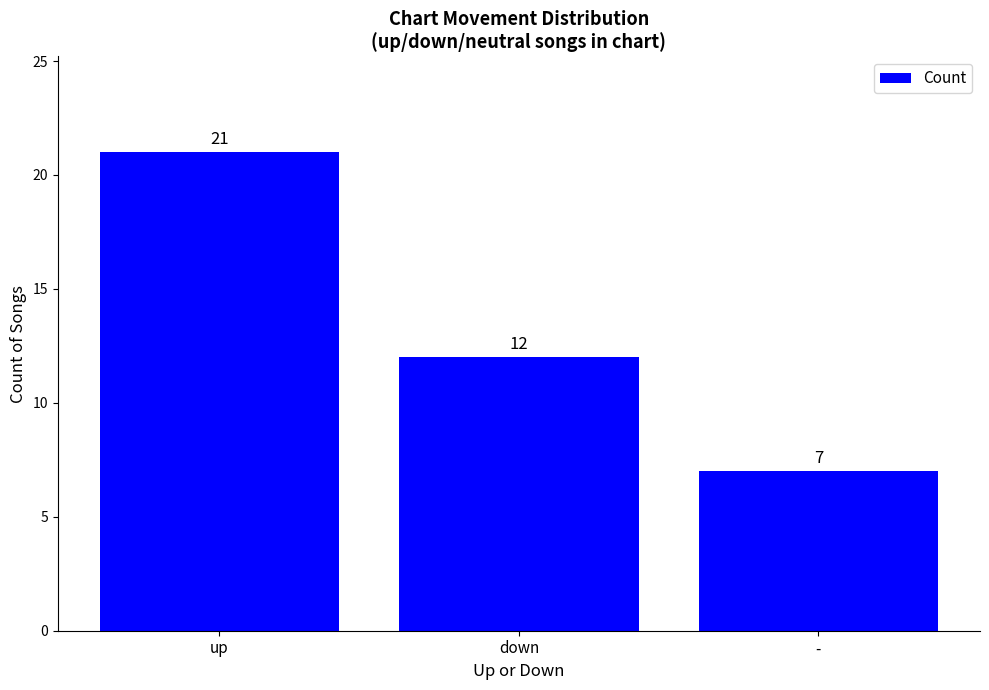

What is the approximate value at -?

7